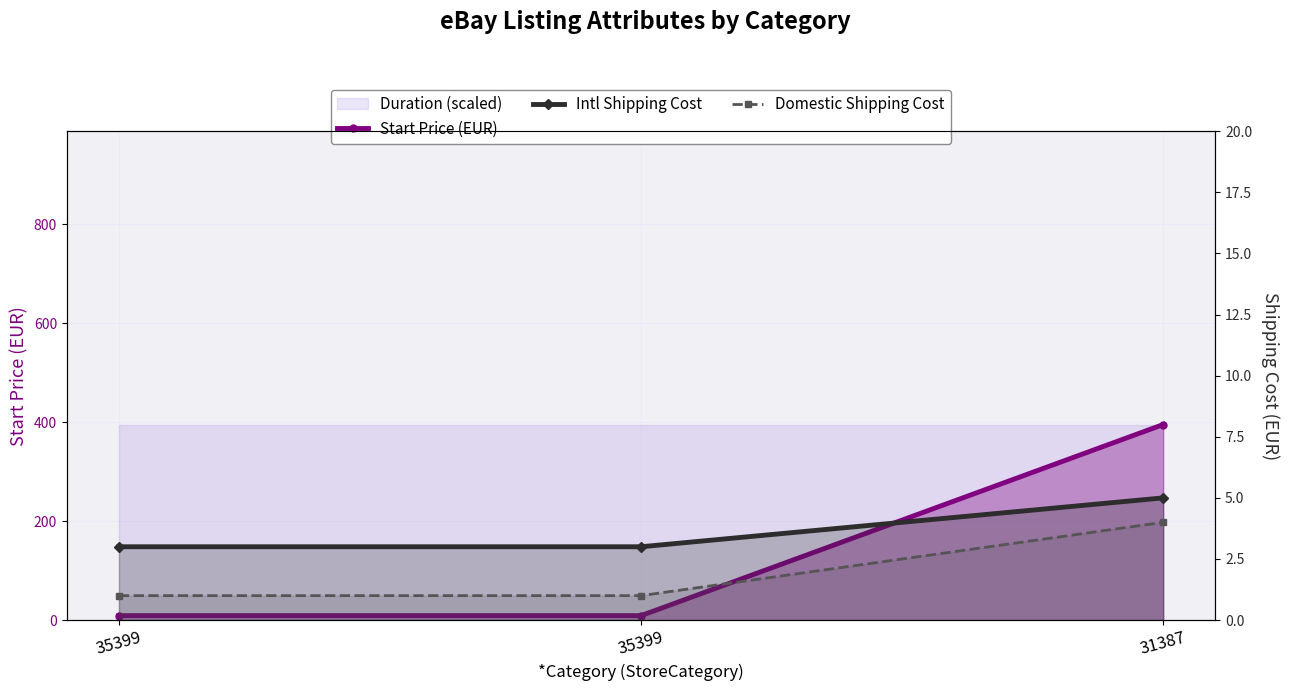

The Start Price (EUR) series shows 395 at 31387. True or false?

True